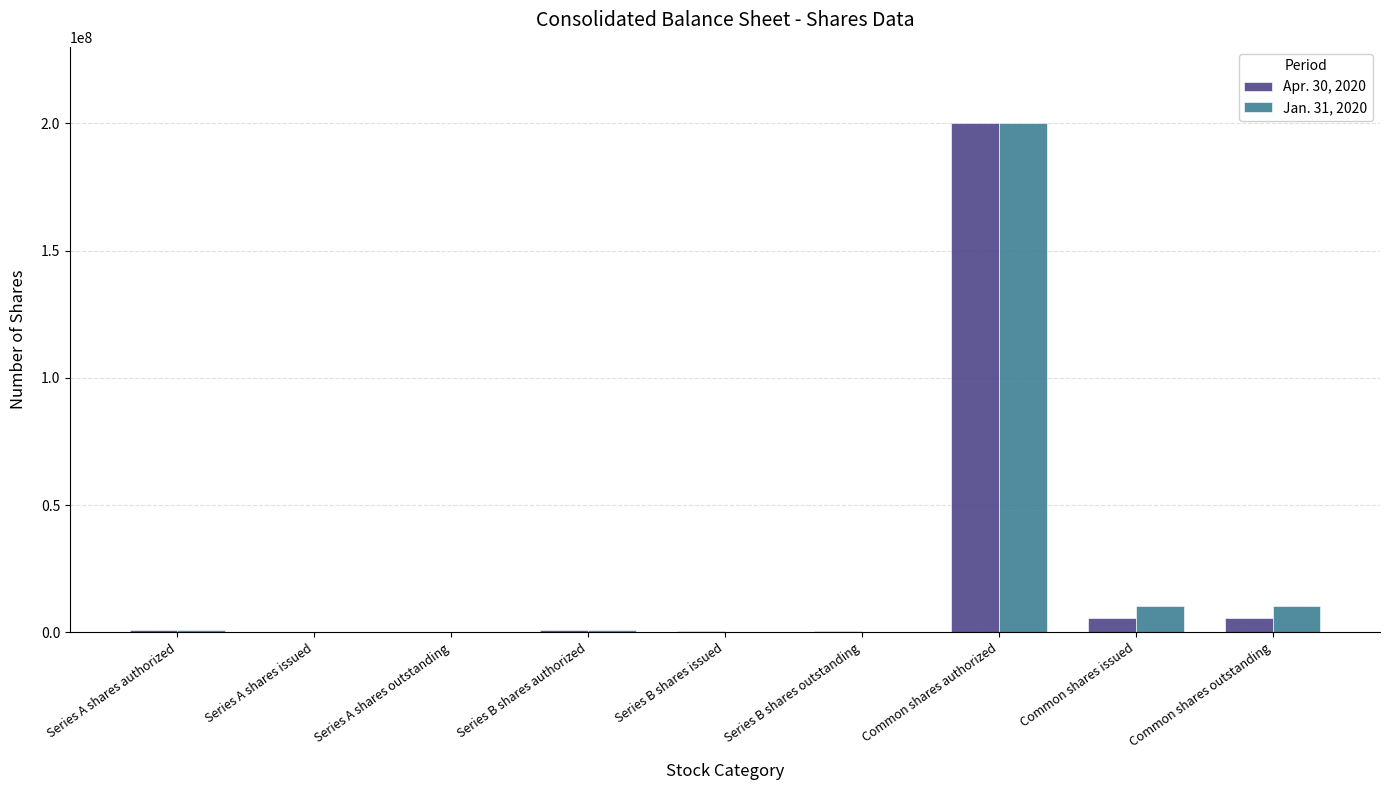

The Jan. 31, 2020 series shows 66204115 at Series A shares issued. True or false?

False